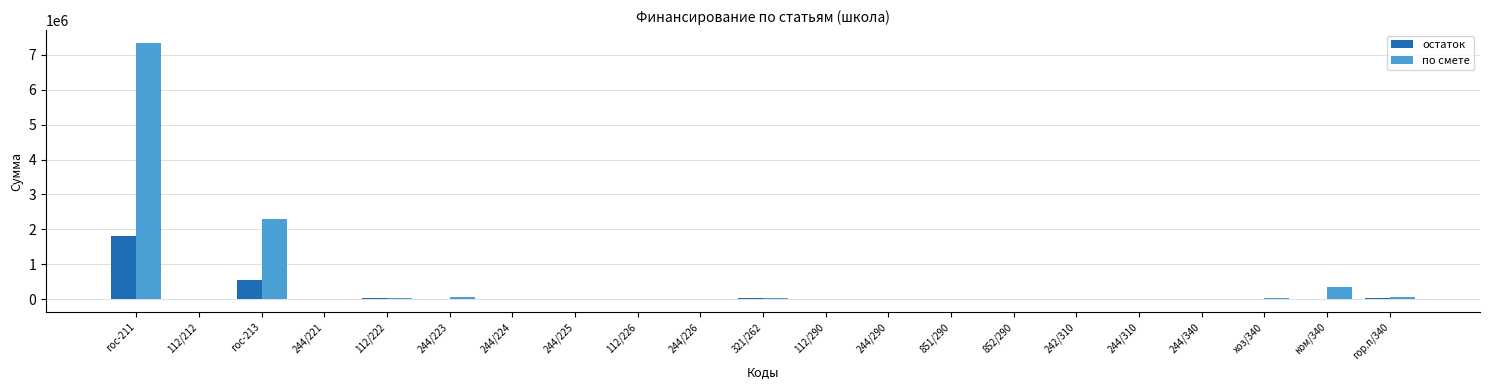

How many data points does each series have?

21